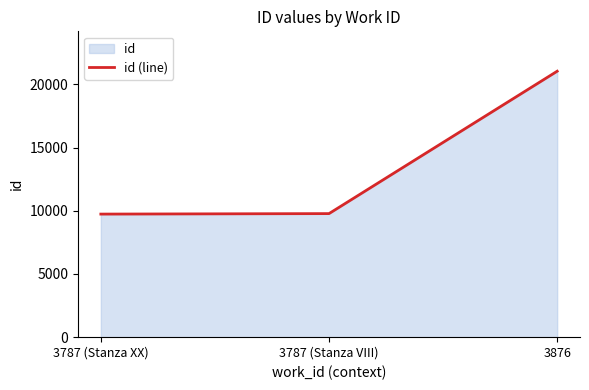

How many values exceed 9773?

1